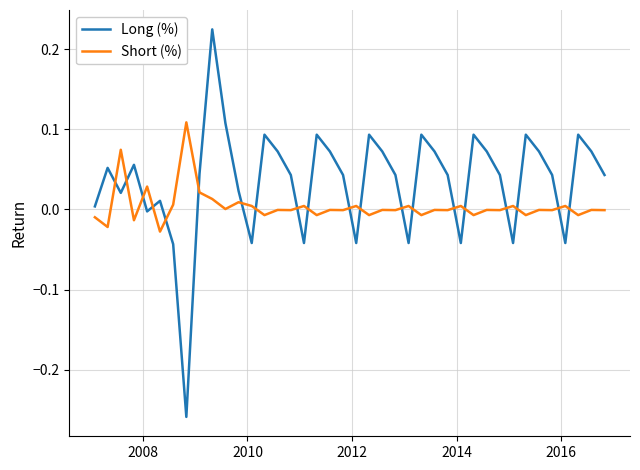

What is the difference between the maximum and minimum values in the Long (%) series?

0.5